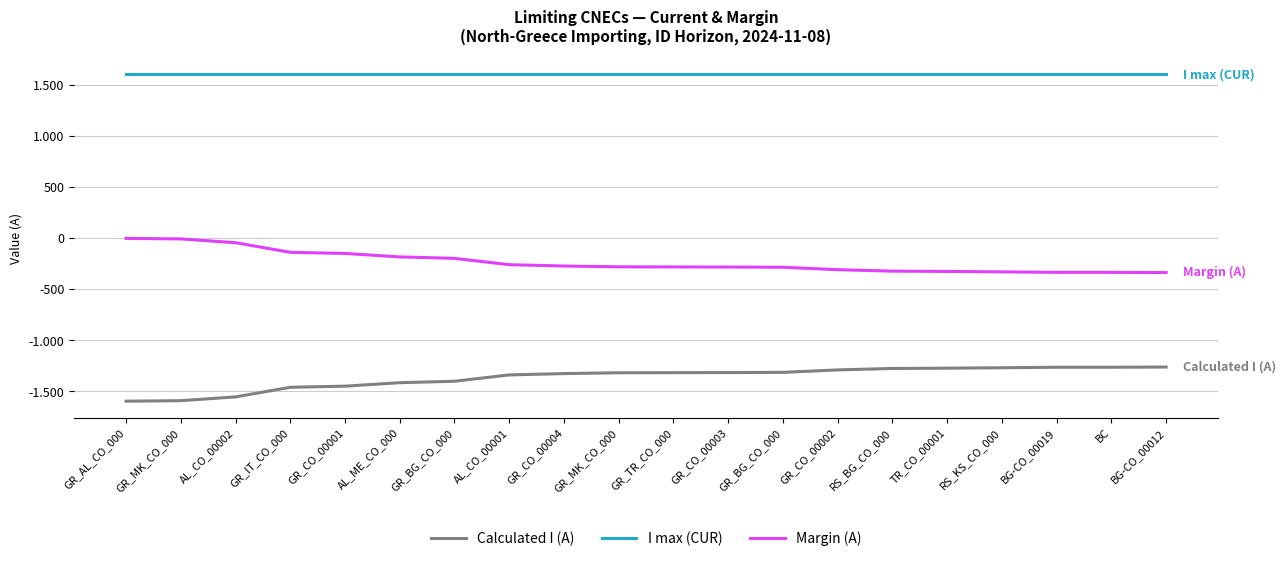

Is it true that Margin (A) equals -209 at GR_CO_00001?

False